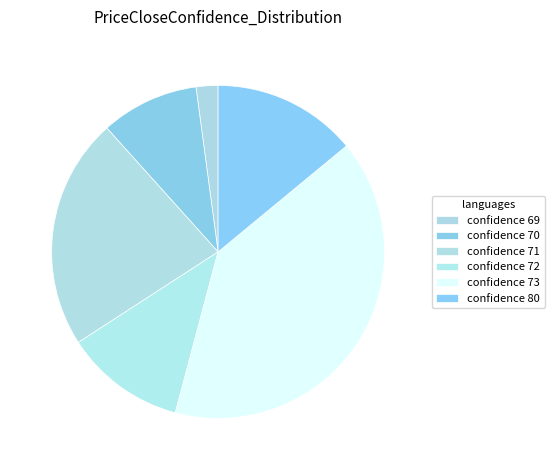

How many slices are in this pie chart?

6